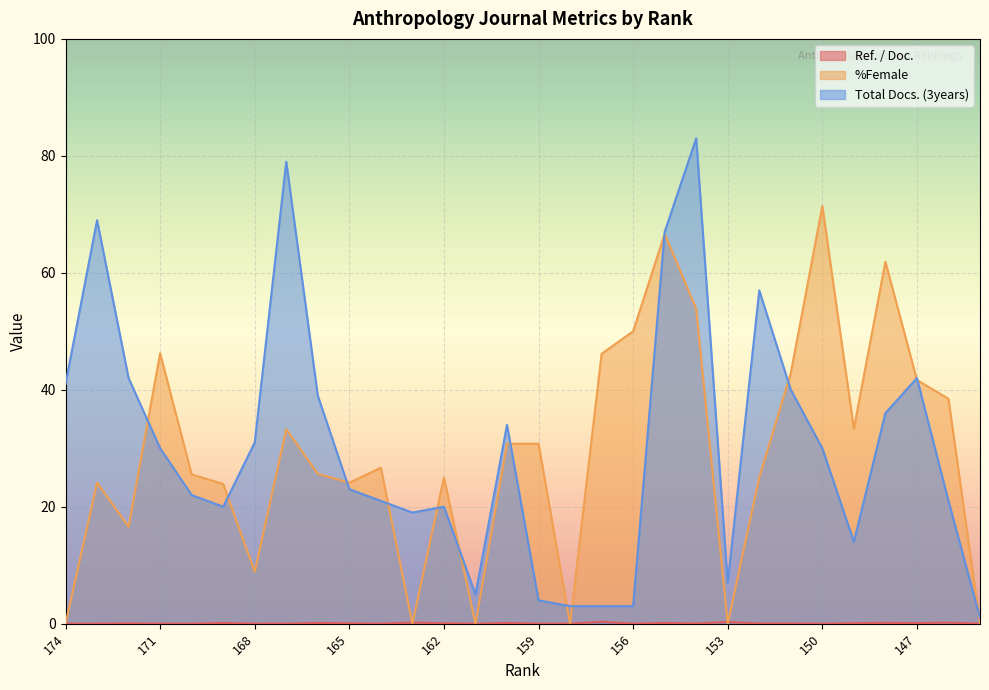

How many data points does each series have?

30